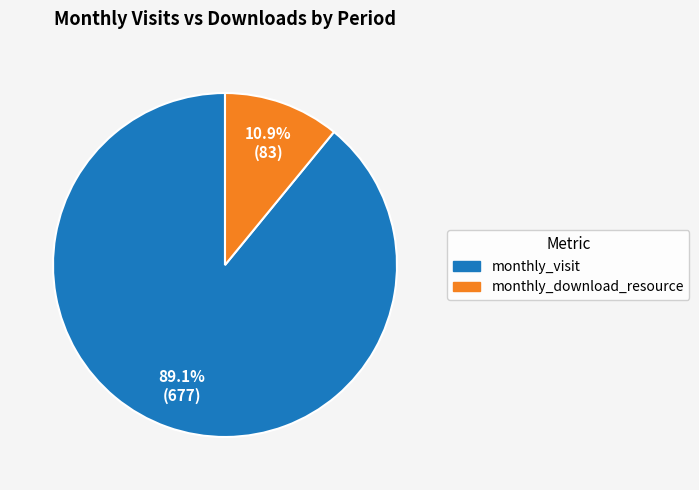

Is there a majority slice in this chart?

Yes